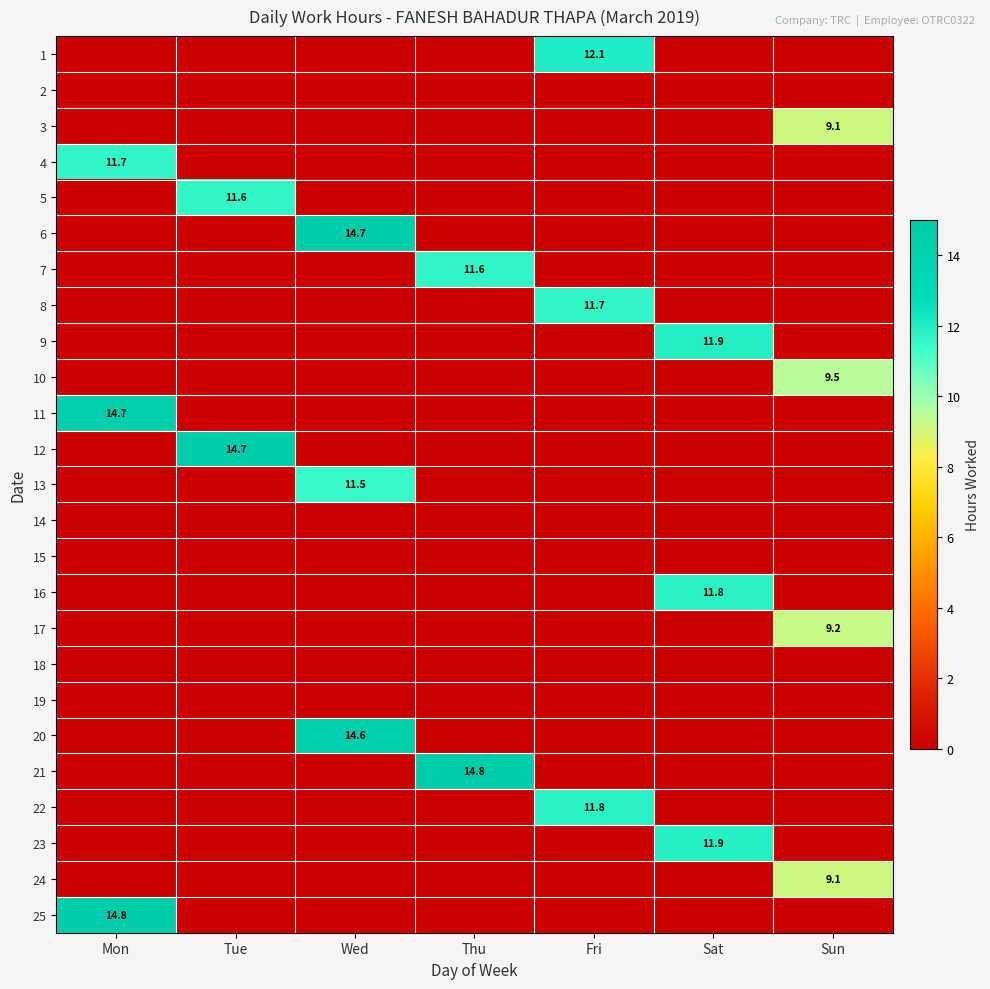

Which category has the lowest value across all series?

Mon